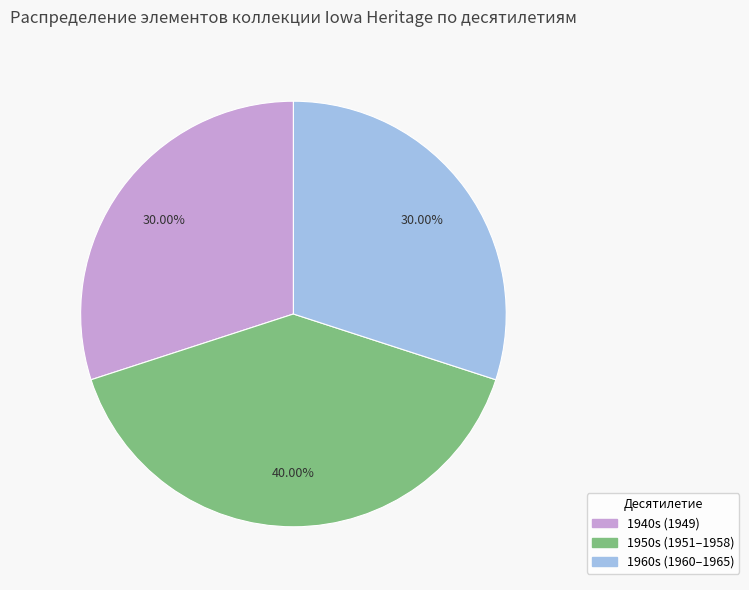

Is there any slice that represents more than half of the pie?

No